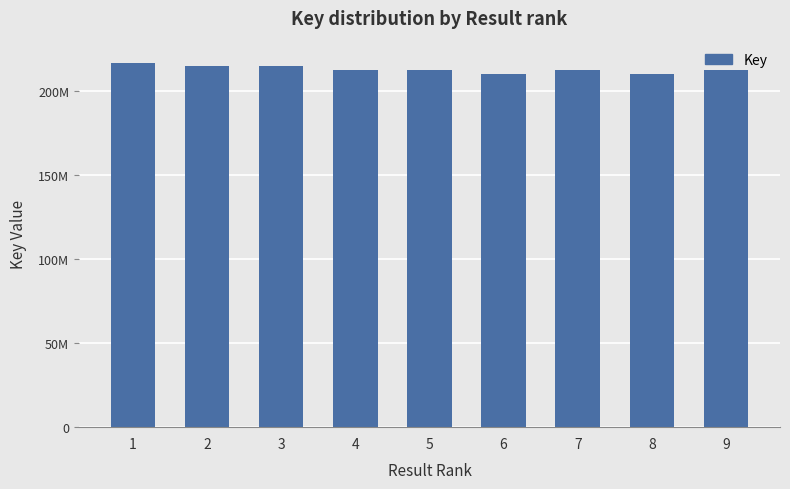

What is the value of the 6th bar from the left?

209960402